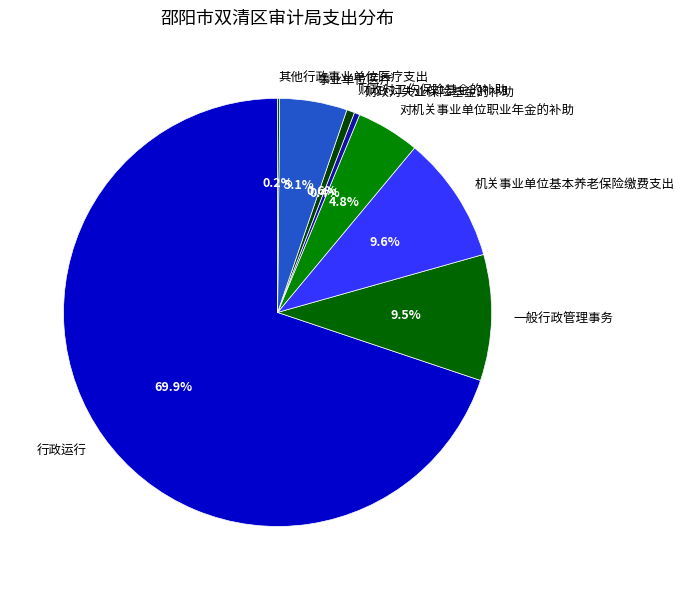

What percentage is NOT represented by 事业单位医疗?

94.9%